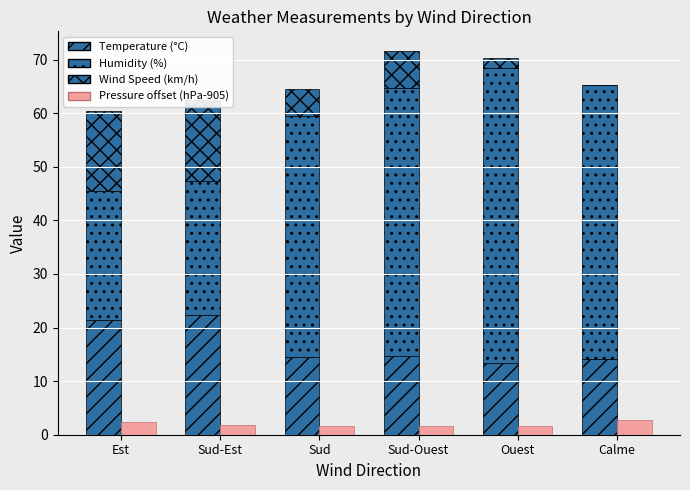

Which label corresponds to the smallest value in the chart?

Calme